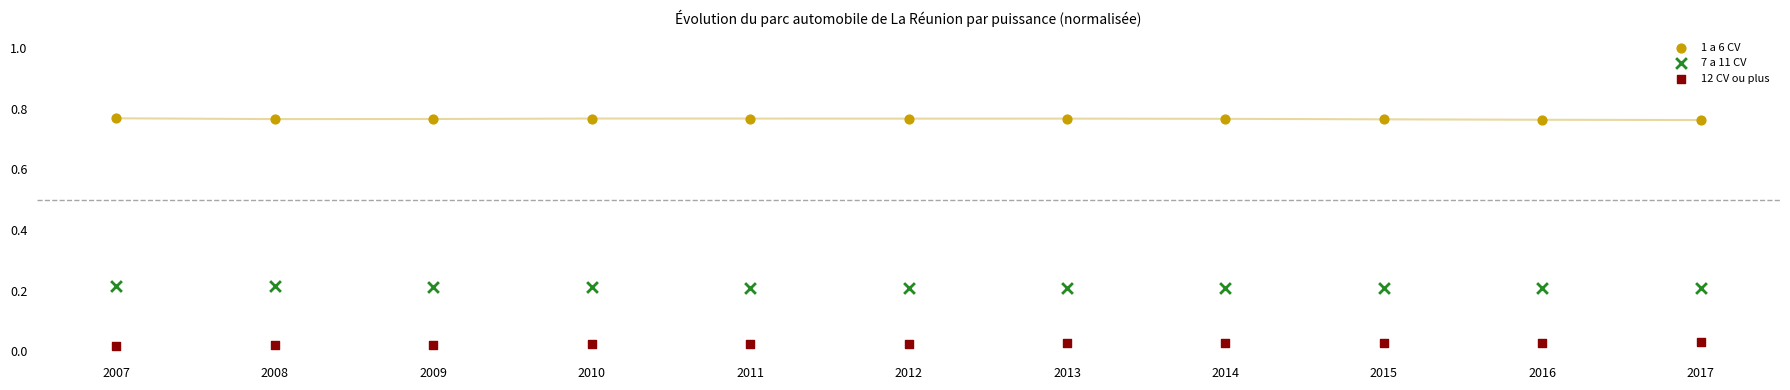

Across all data points, what is the range of X values (max minus min)?

10.0